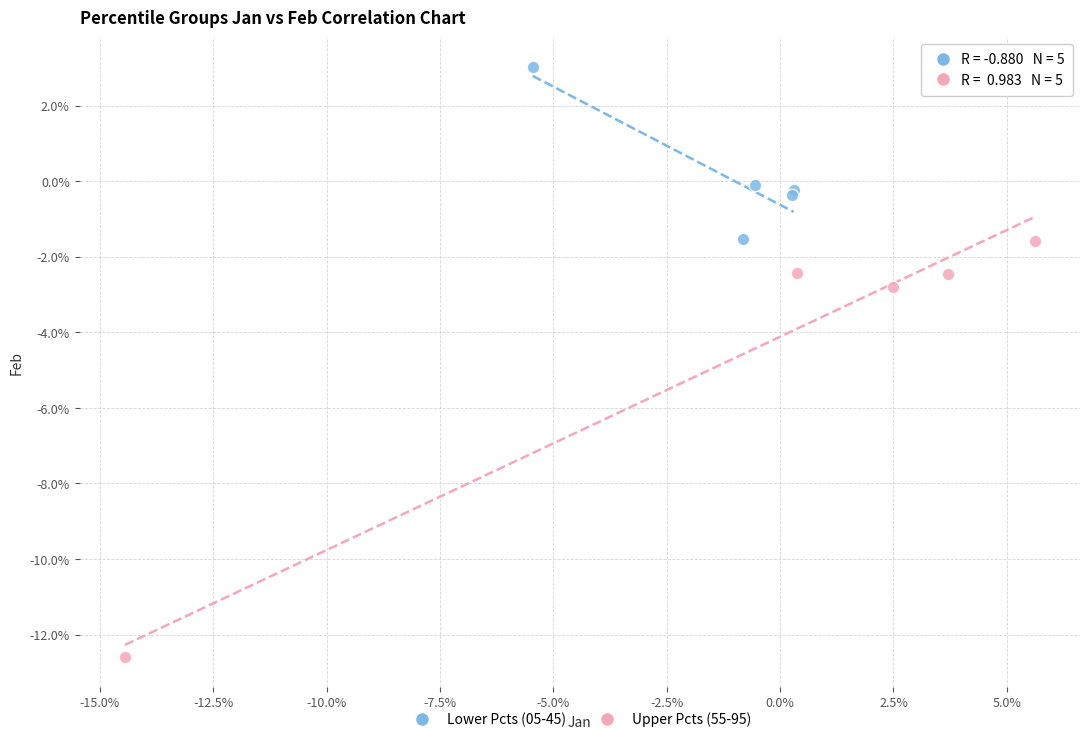

What are all the series names shown in the legend?

Lower Pcts (05-45), Upper Pcts (55-95)